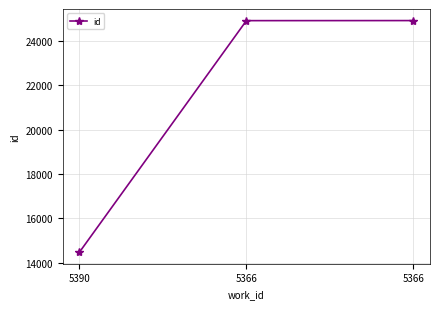

What is the smallest value displayed?

14477